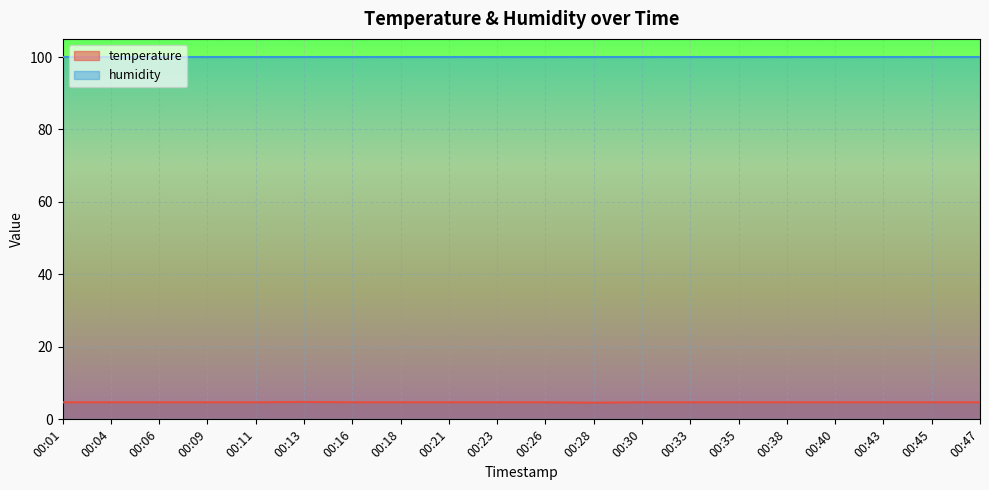

At which category does the chart reach its peak across all series?

00:13